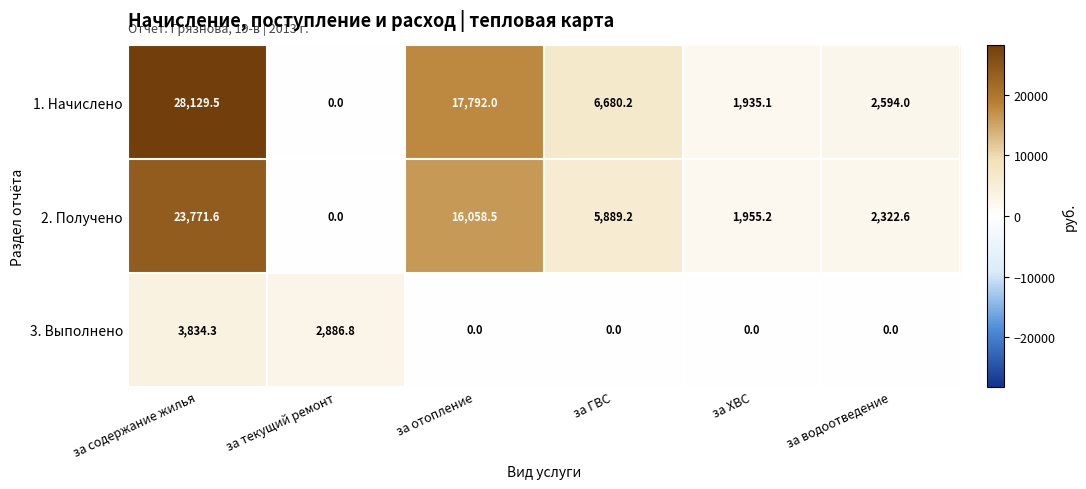

What is the approximate value of 2. Получено at за отопление?

16058.5